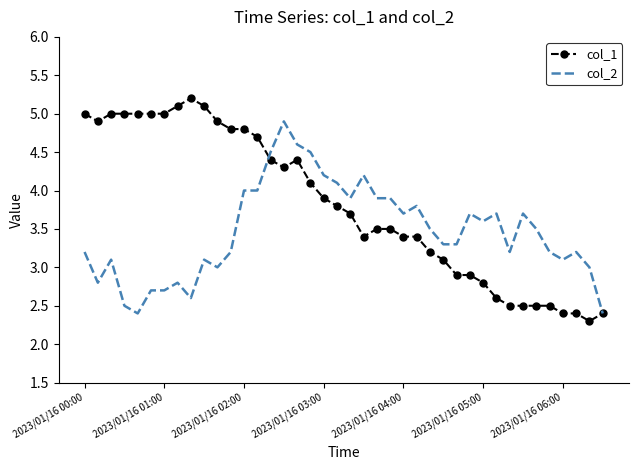

Reading right to left, what are all the values shown in this chart?

col_1: 2.4	2.3	2.4	2.4	2.5	2.5	2.5	2.5	2.6	2.8	2.9	2.9	3.1	3.2	3.4	3.4	3.5	3.5	3.4	3.7	3.8	3.9	4.1	4.4	4.3	4.4	4.7	4.8	4.8	4.9	5.1	5.2	5.1	5.0	5.0	5.0	5.0	5.0	4.9	5.0
col_2: 2.4	3.0	3.2	3.1	3.2	3.5	3.7	3.2	3.7	3.6	3.7	3.3	3.3	3.5	3.8	3.7	3.9	3.9	4.2	3.9	4.1	4.2	4.5	4.6	4.9	4.5	4.0	4.0	3.2	3.0	3.1	2.6	2.8	2.7	2.7	2.4	2.5	3.1	2.8	3.2